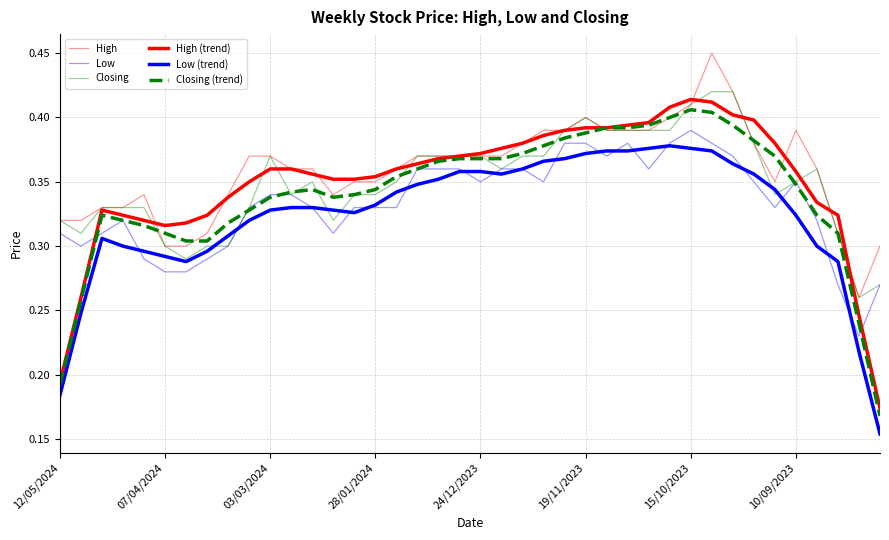

Does the chart have visible grid lines?

Yes